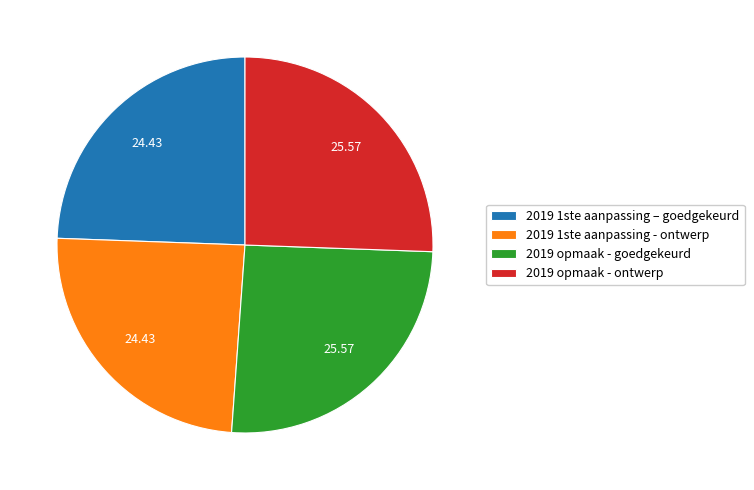

What is the ratio of the value at 2019 1ste aanpassing - ontwerp to the value at 2019 opmaak - goedgekeurd?

1.0